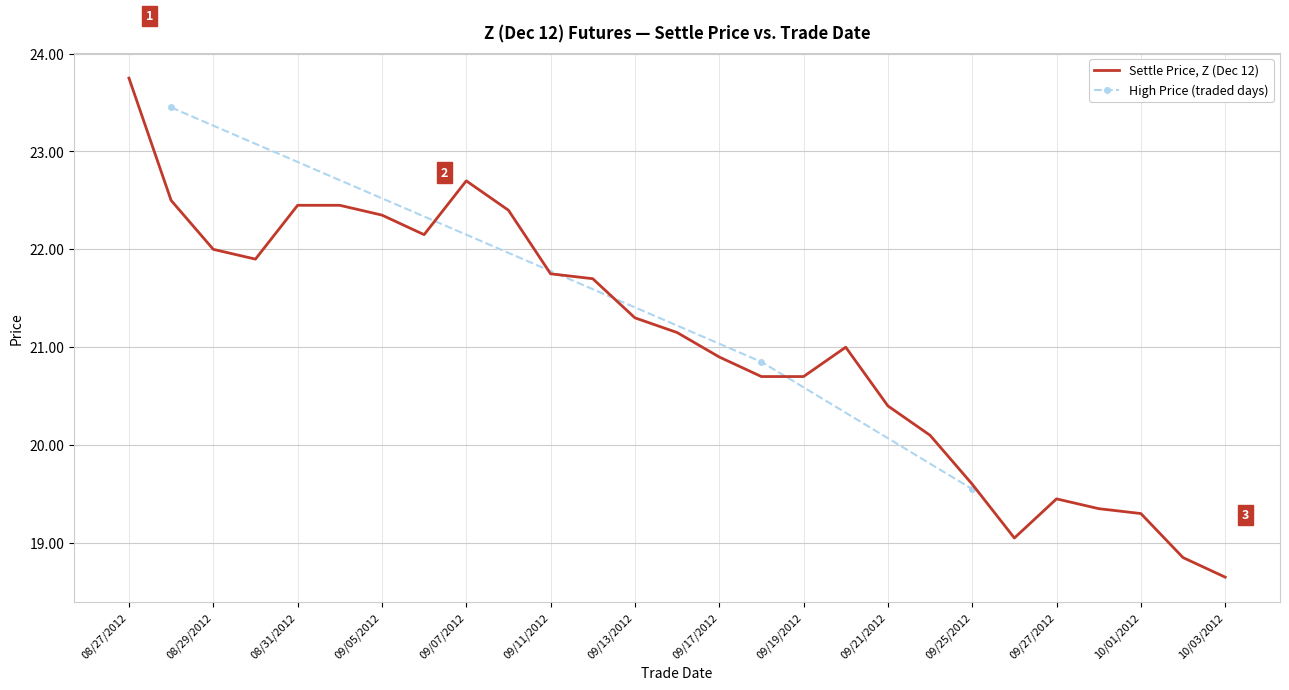

What is the difference between the second highest and second lowest values?

3.8